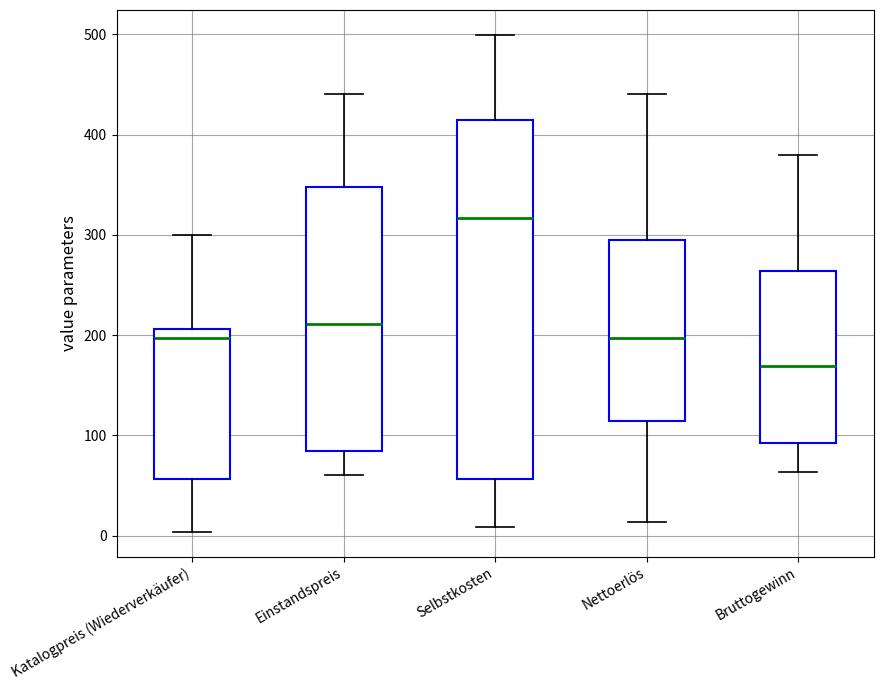

Comparing the boxes themselves (not the whiskers), which one is the tallest?

Selbstkosten